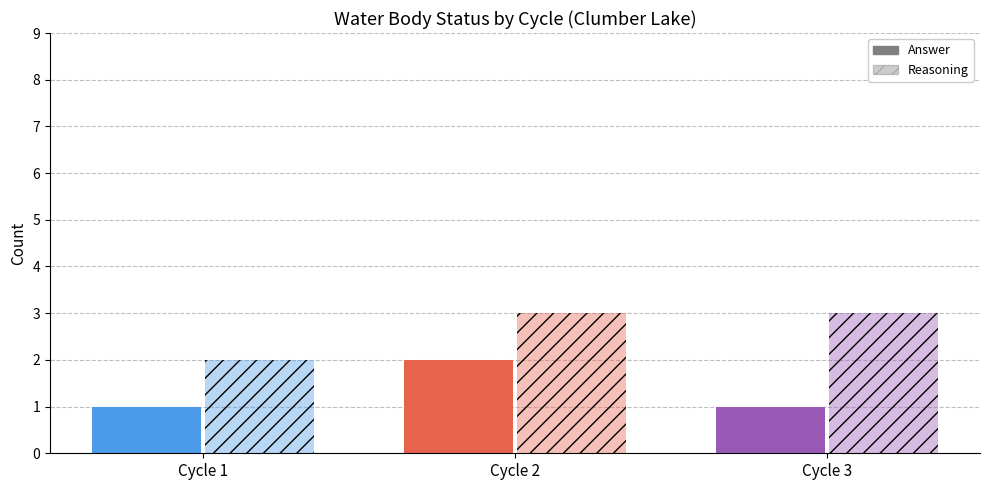

Is the value of Reasoning at Cycle 2 greater than the value of Answer at Cycle 1?

Yes